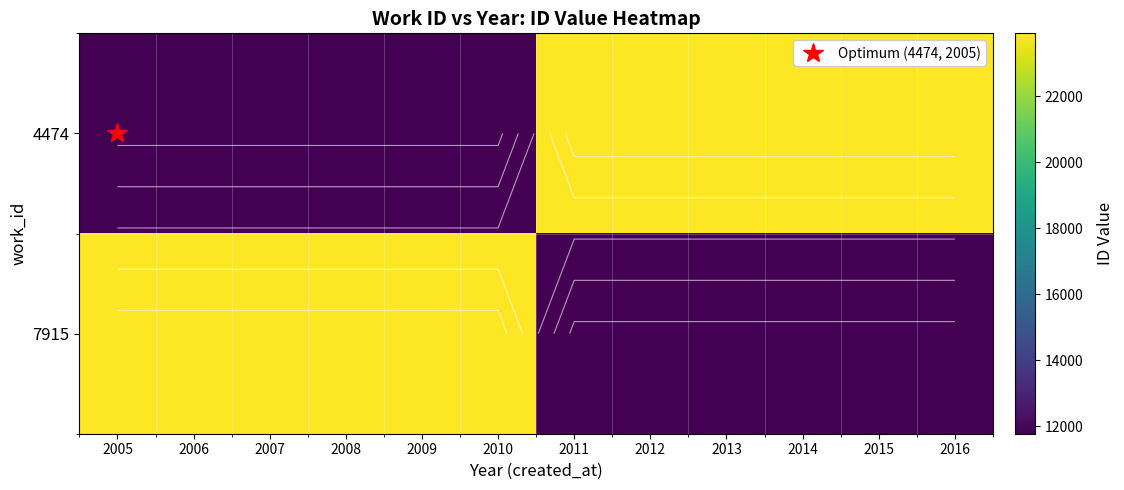

Which series changed the most between 2009 and 2013?

4474